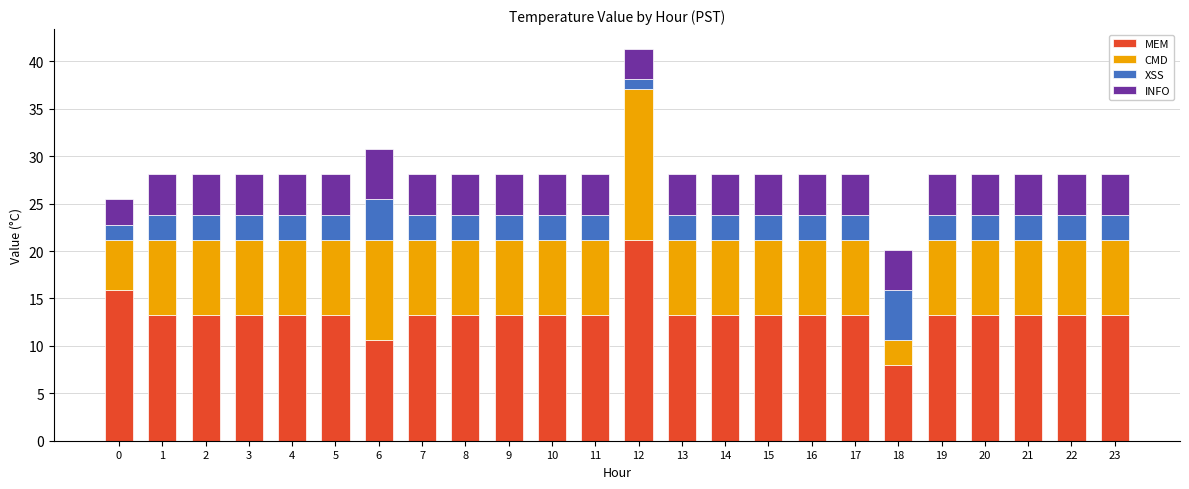

Which category has the lowest value in the MEM series?

18